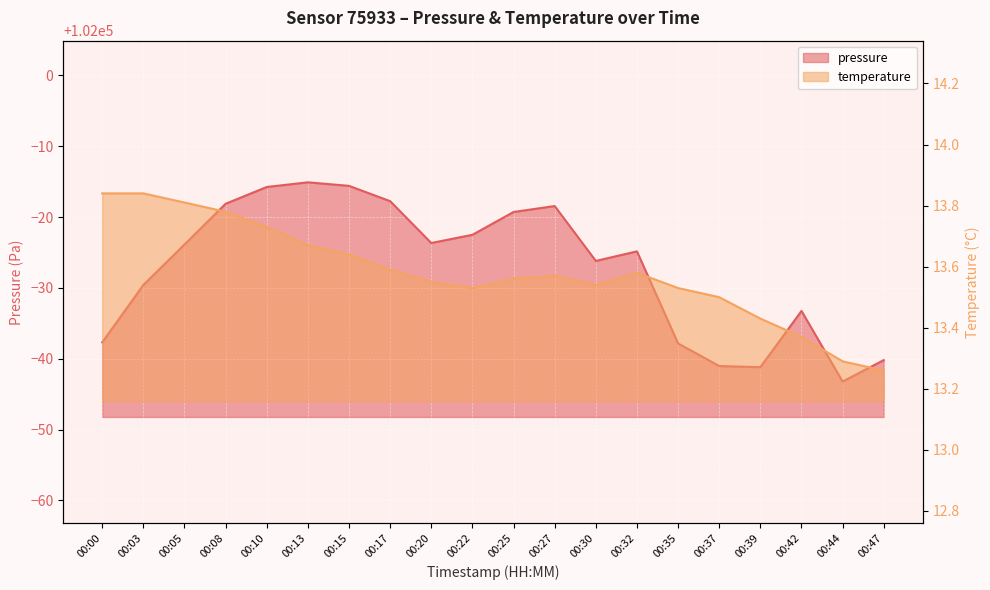

How many interior local peaks does the pressure series have?

4